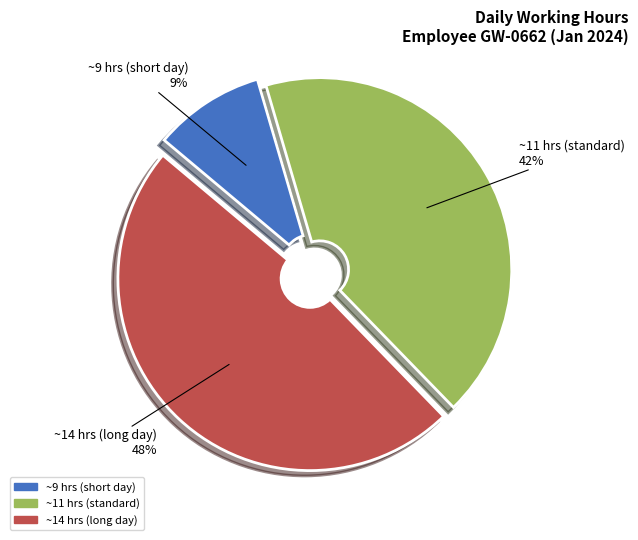

To the nearest percent, what is the difference between the largest and smallest slice percentages?

39%